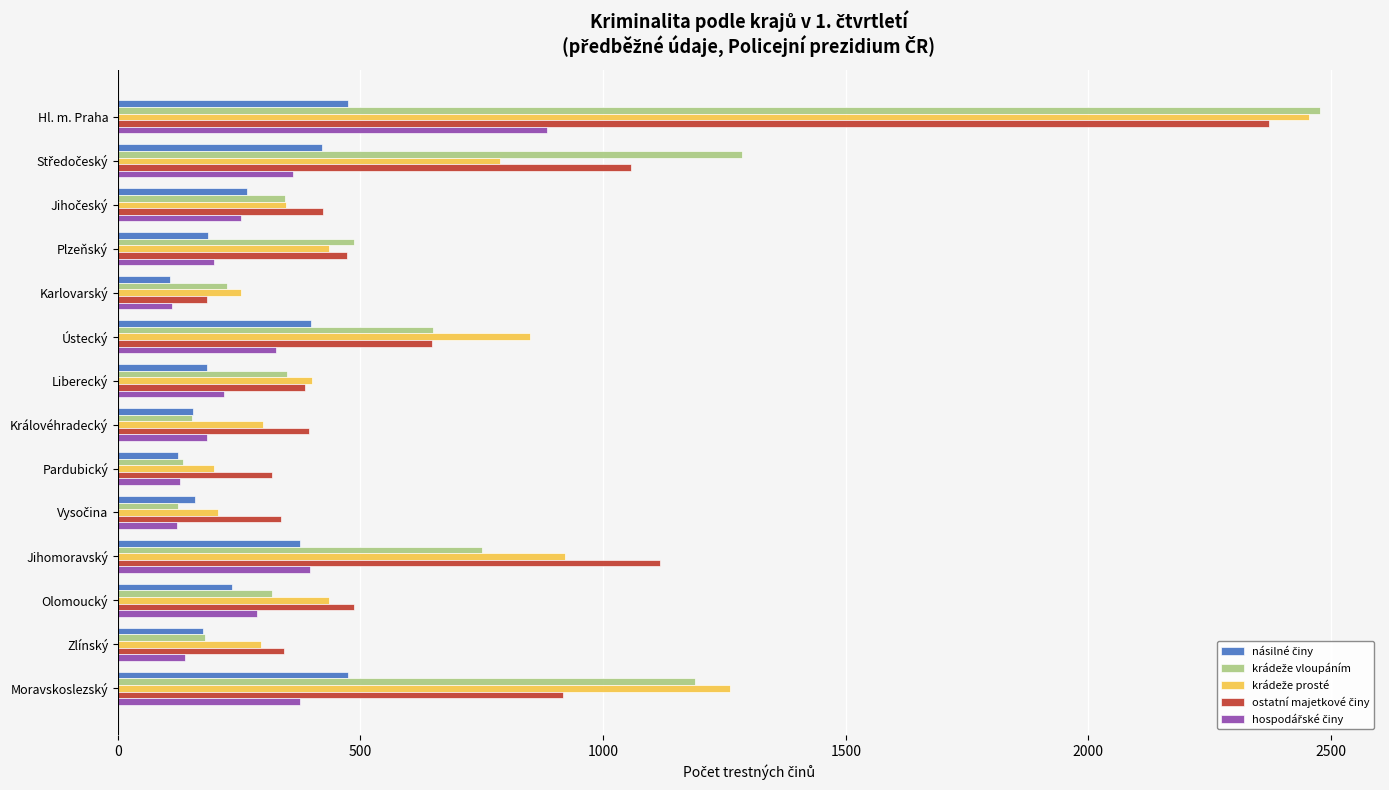

How many categories are shown in the chart?

14